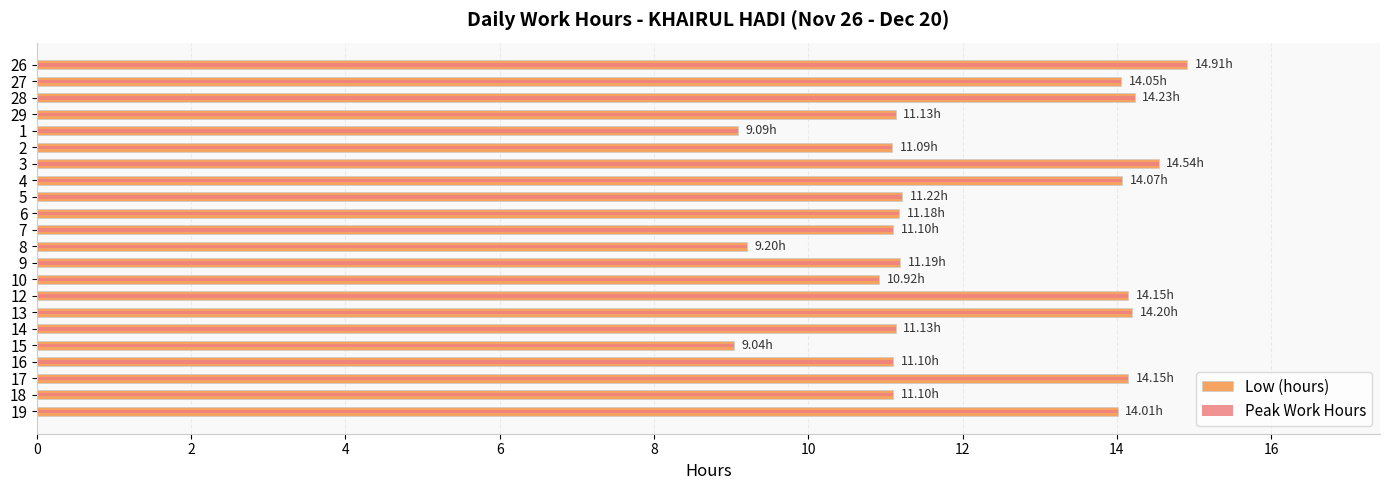

How many distinct data groups are displayed?

2